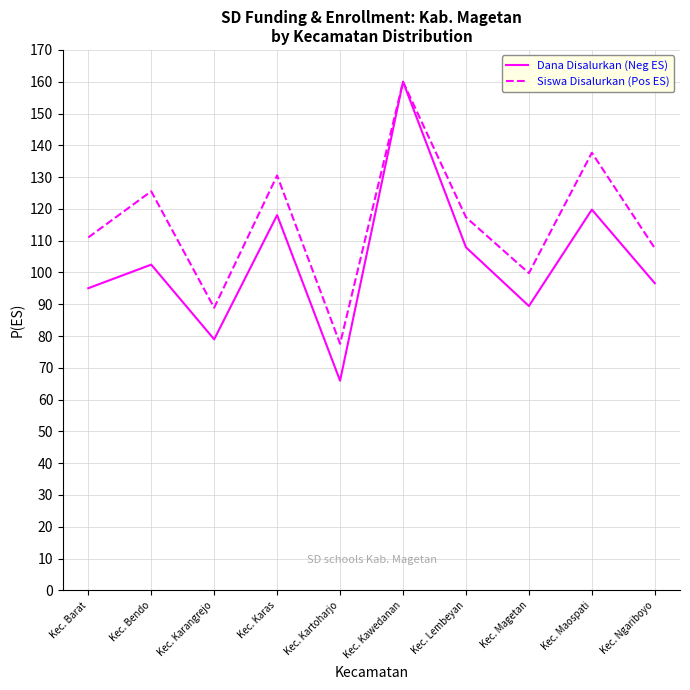

Rank the categories by Siswa Disalurkan (Pos ES) value from lowest to highest.

Kec. Kartoharjo, Kec. Karangrejo, Kec. Magetan, Kec. Ngariboyo, Kec. Barat, Kec. Lembeyan, Kec. Bendo, Kec. Karas, Kec. Maospati, Kec. Kawedanan